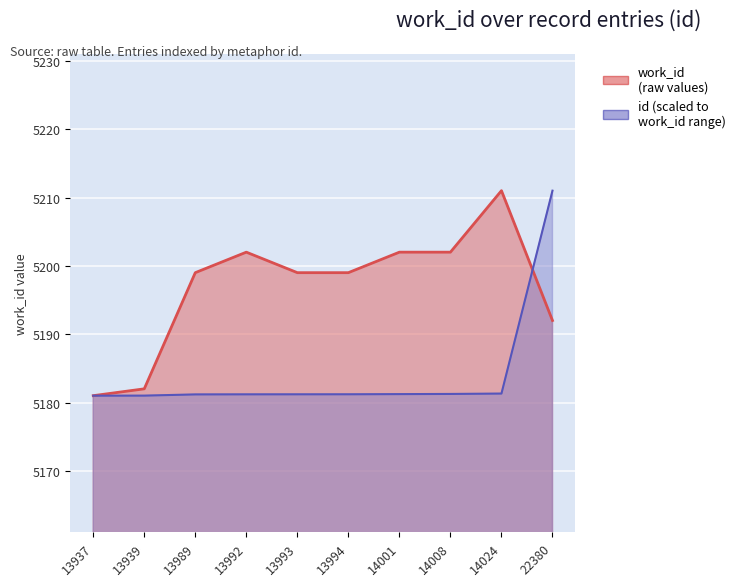

True or false: id has more than 1 interior local peaks.

False